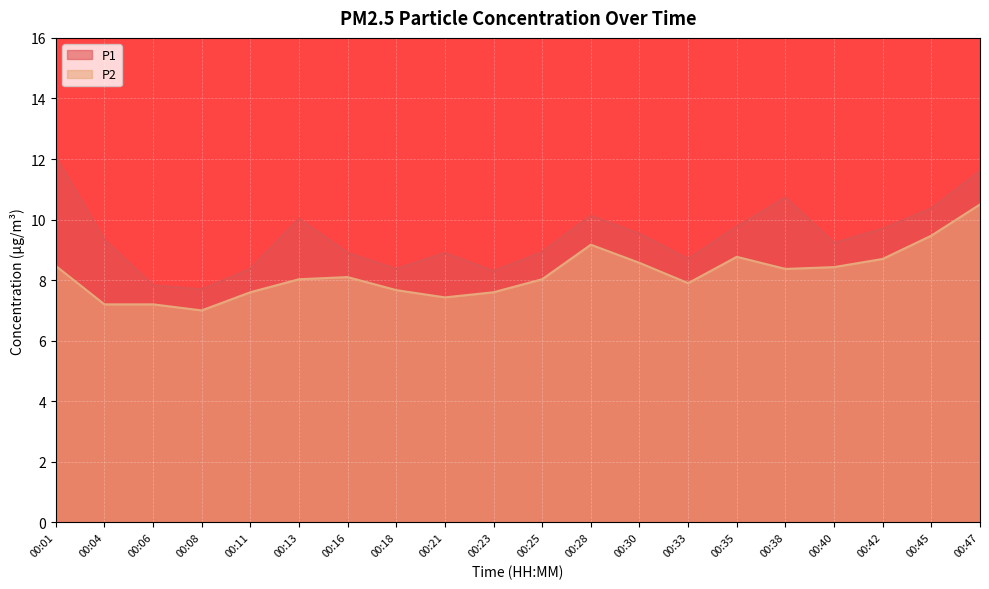

Between 00:18 and 00:30, which is larger?

00:30